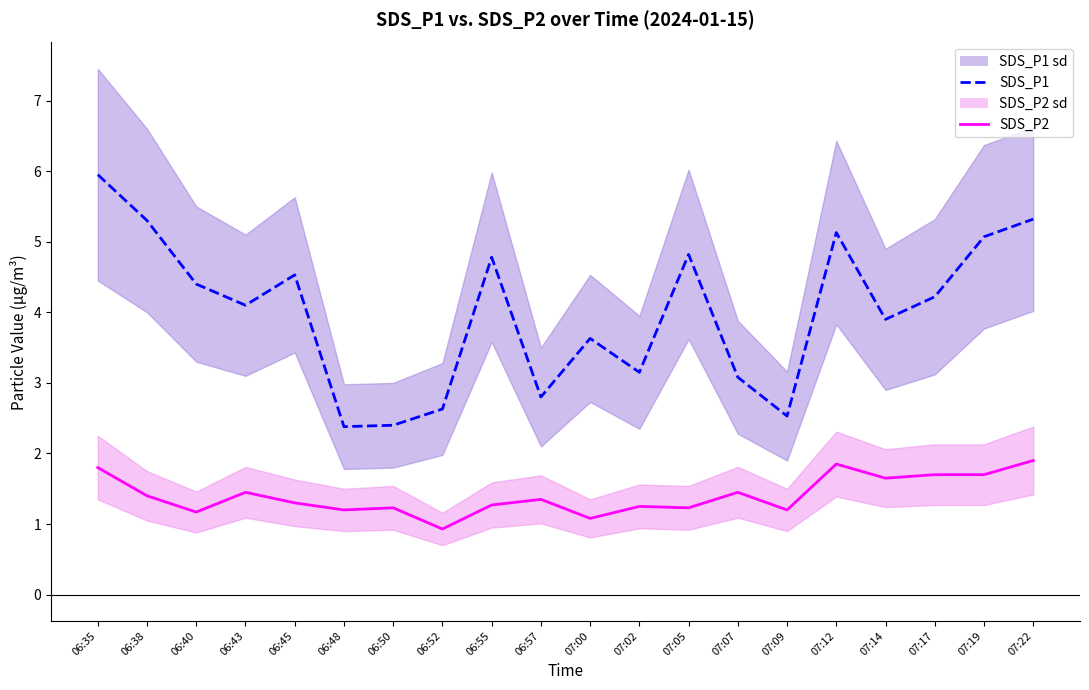

True or false: SDS_P1 and SDS_P2 intersect in this chart.

False